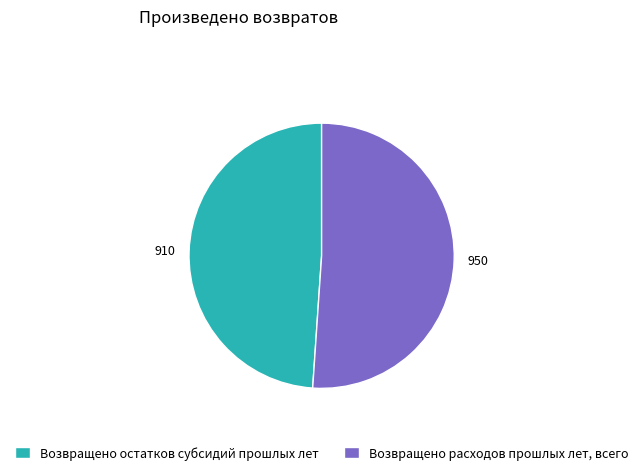

What is the largest slice in the pie chart?

Возвращено расходов прошлых лет, всего